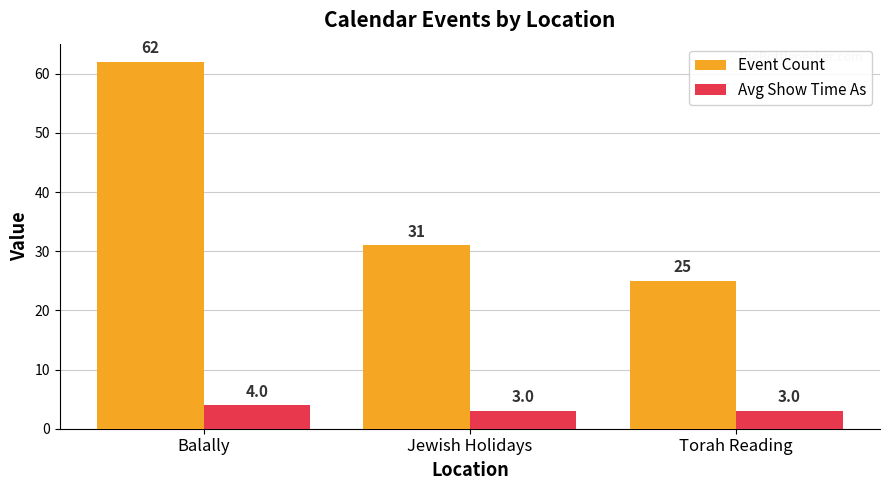

Reading right to left, what are all the values shown in this chart?

Event Count: 25	31	62
Avg Show Time As: 3	3	4